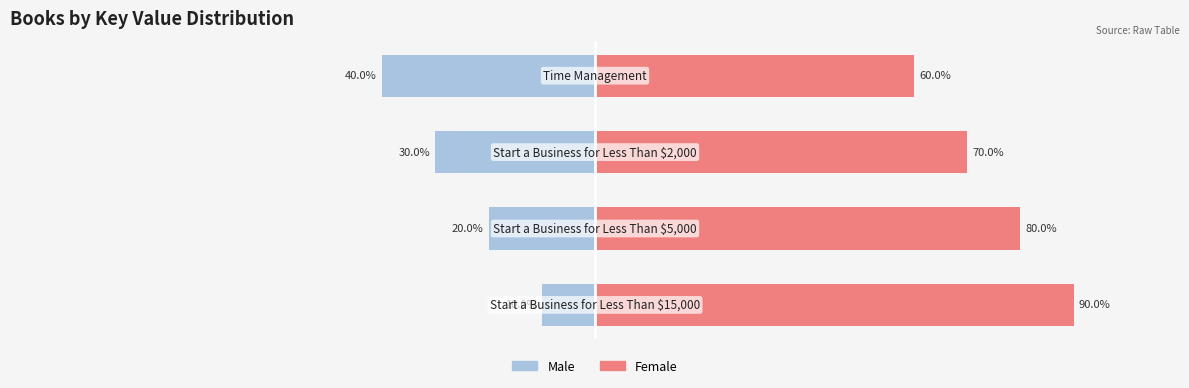

Read the Male value at −100, to the nearest 10.

-20